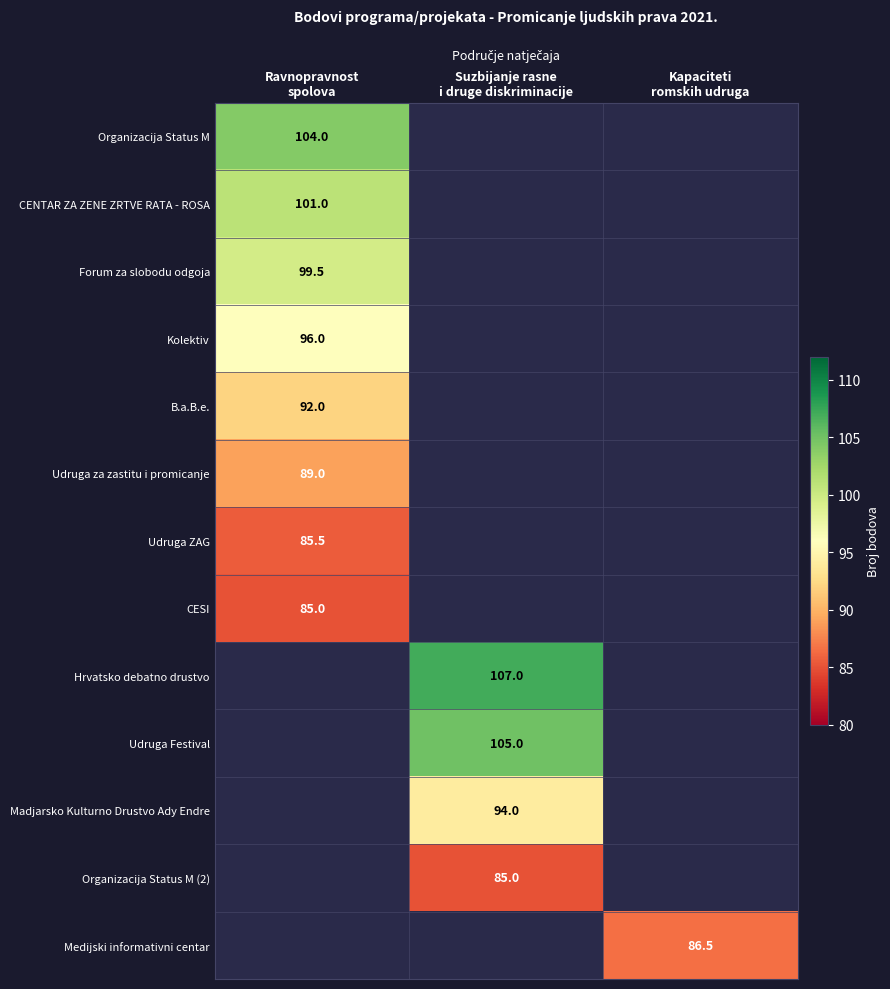

The Madjarsko Kulturno Drustvo Ady Endre series shows 140.5 at Suzbijanje rasne i druge diskriminacije. True or false?

False